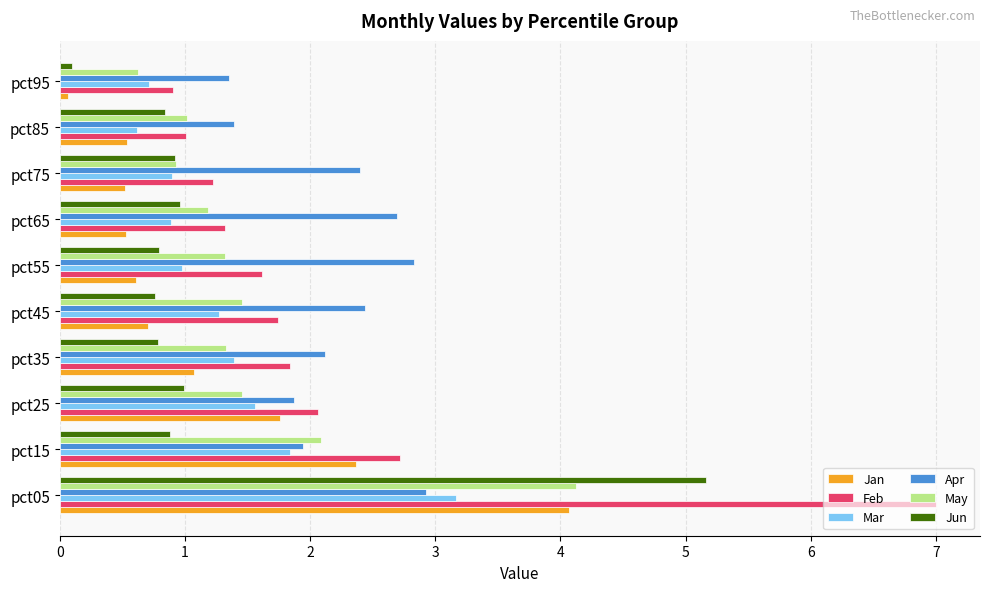

What are all the series names shown in the legend?

Jan, Feb, Mar, Apr, May, Jun